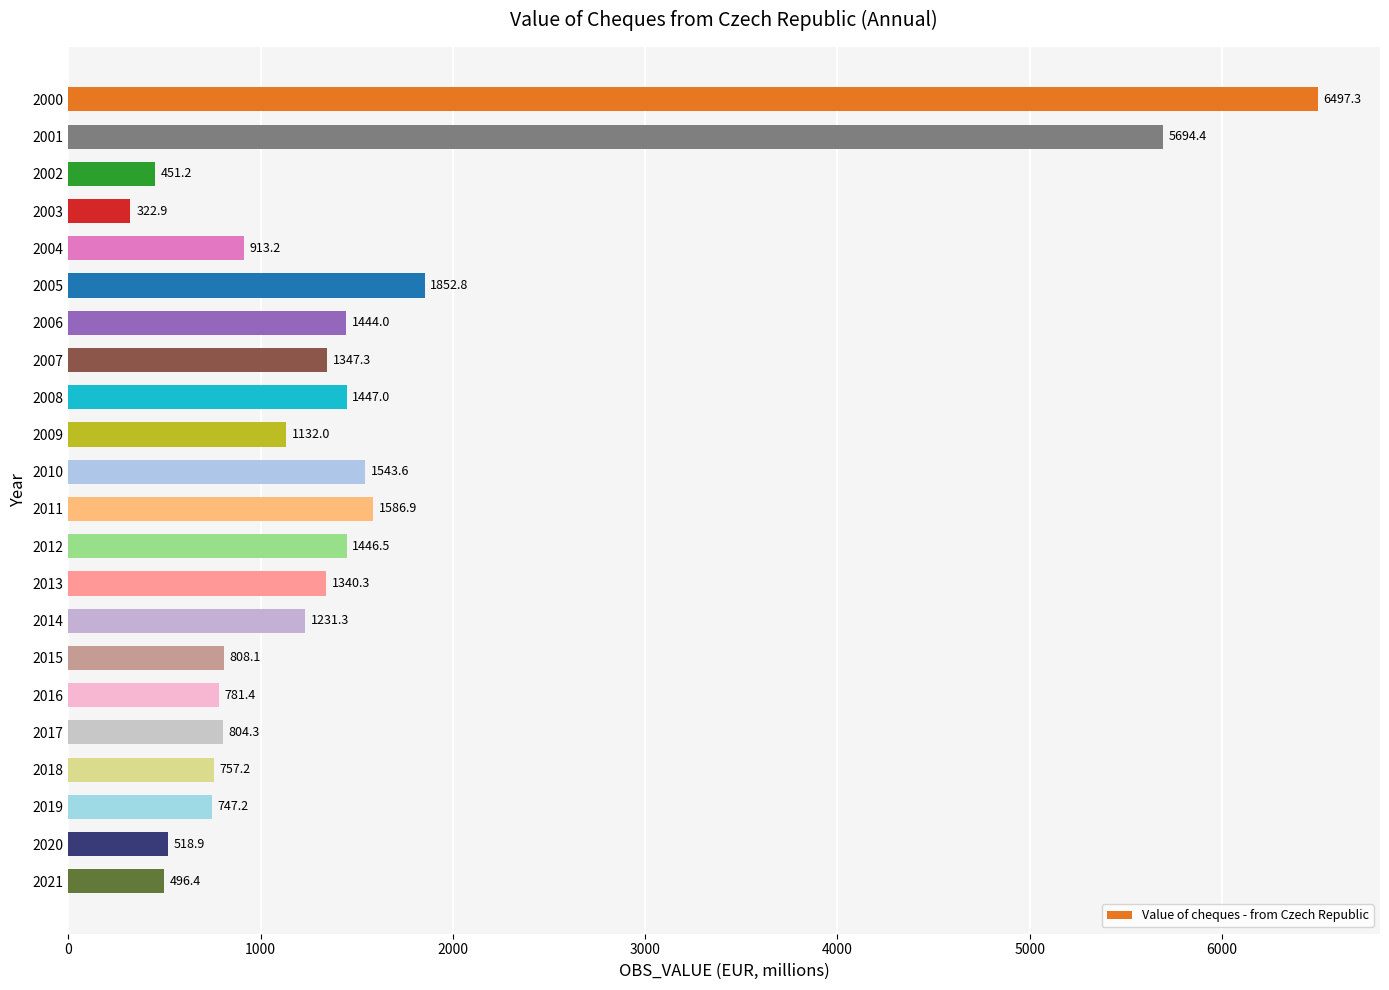

What is the sum of all values?

33164.3